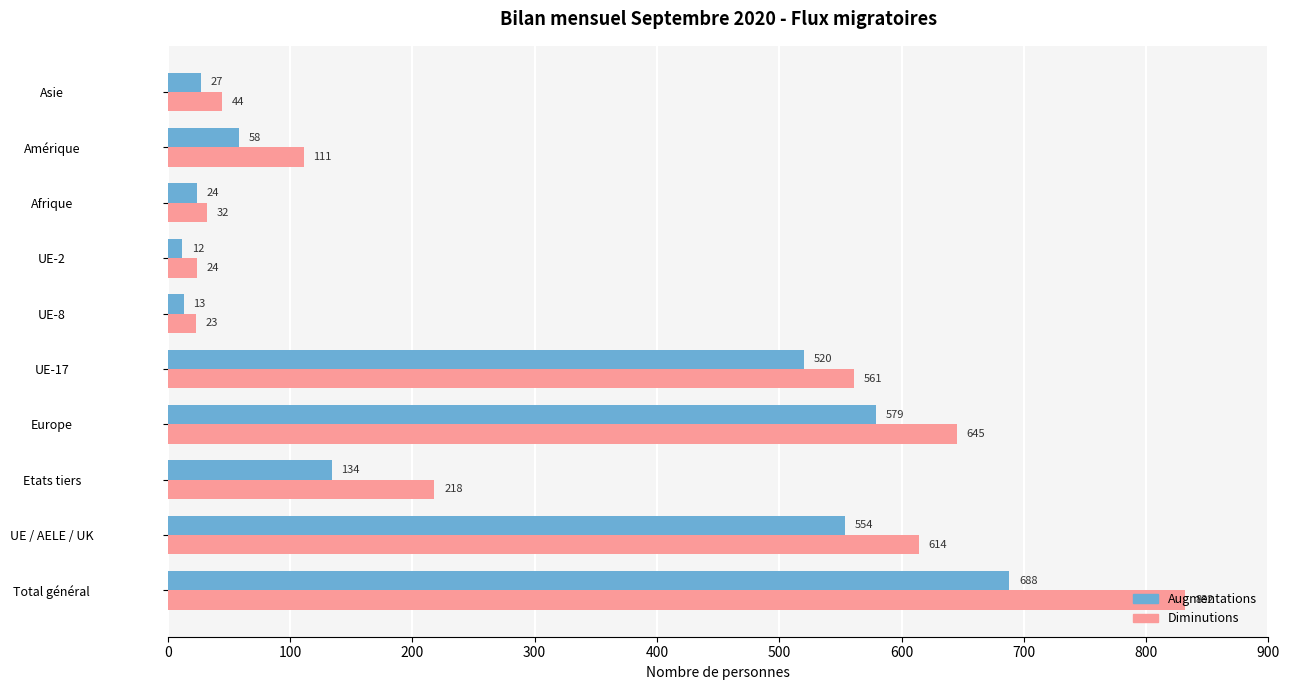

Which series has the widest spread of values?

Diminutions